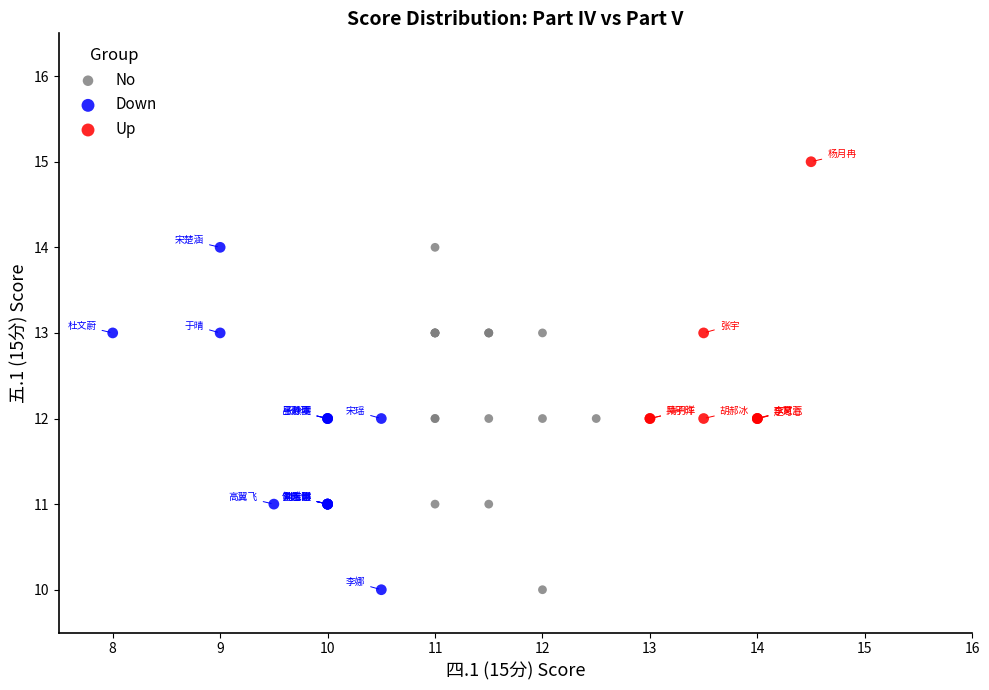

Which series contains the highest Y value?

Up